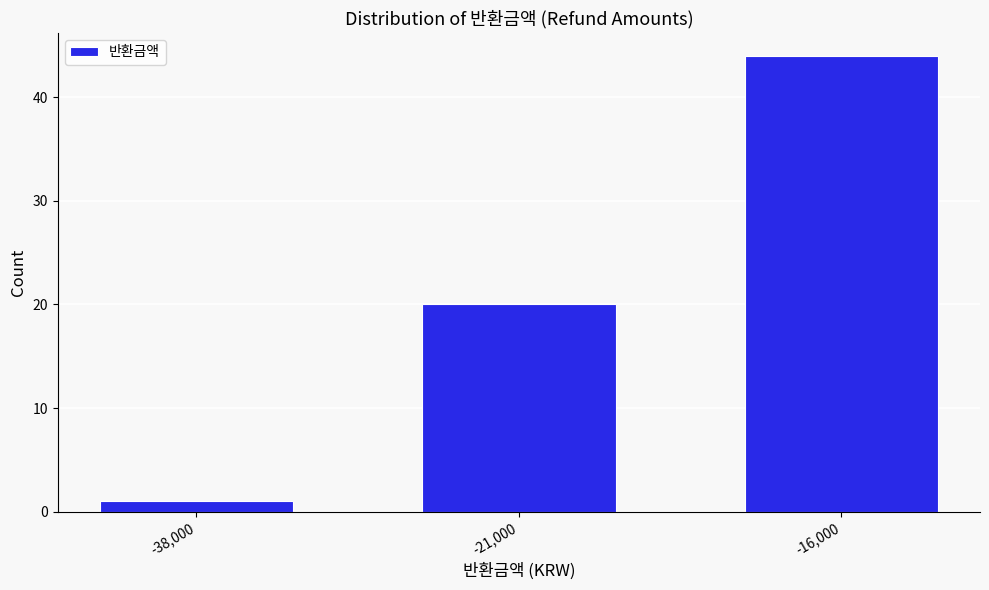

Reading left to right, list all the values displayed in this chart.

1	20	44